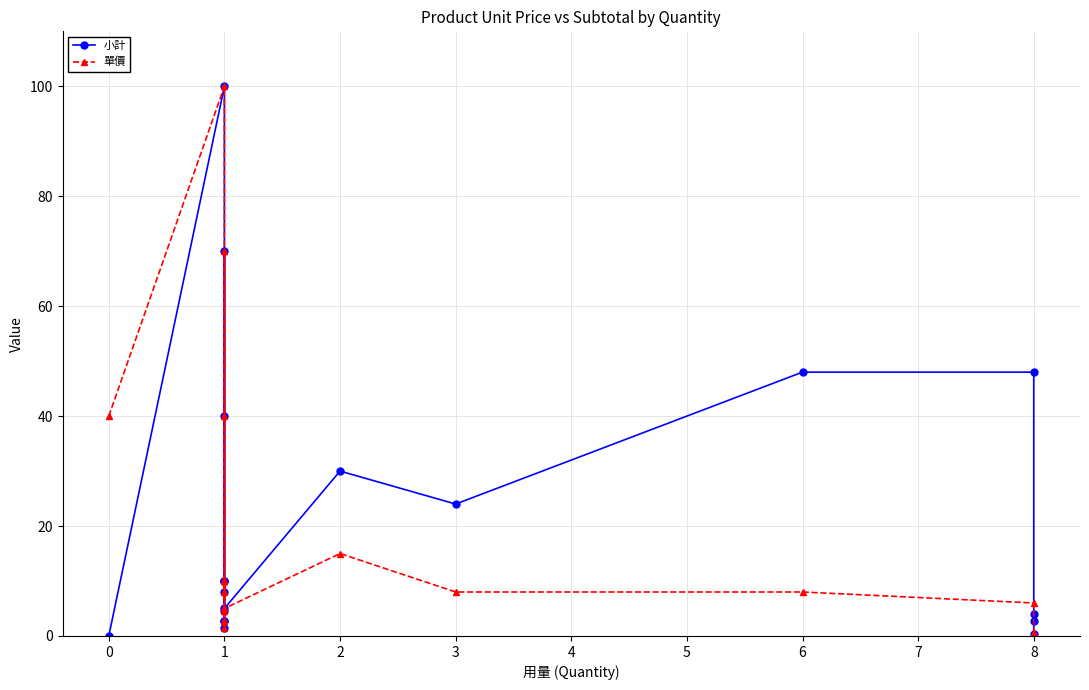

In 小計, how many points are lower than both neighbors (excluding endpoints)?

4